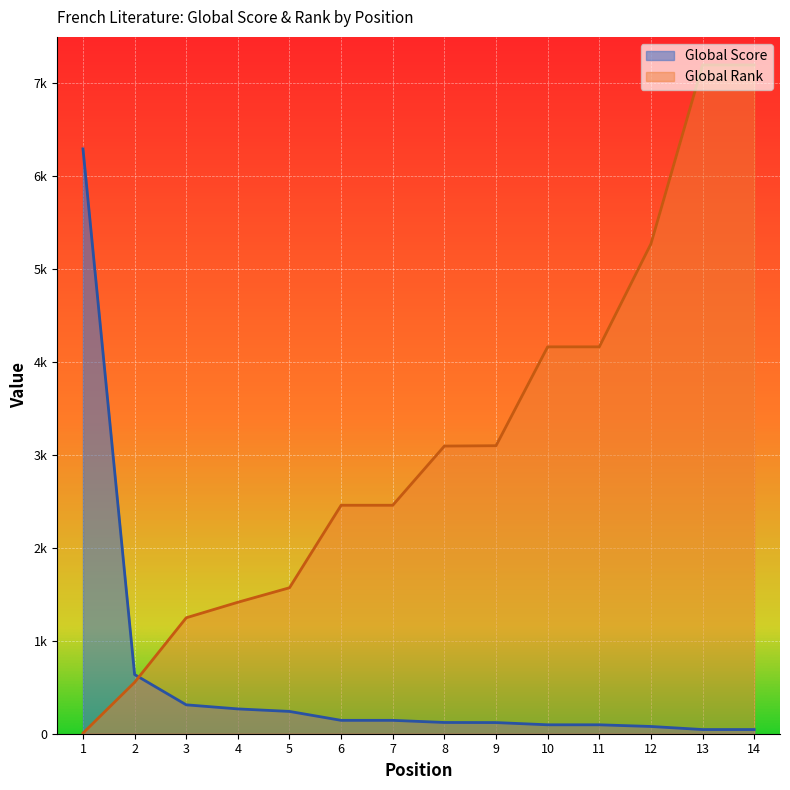

Between which two adjacent categories do Global Rank and Global Score first intersect?

2 and 3